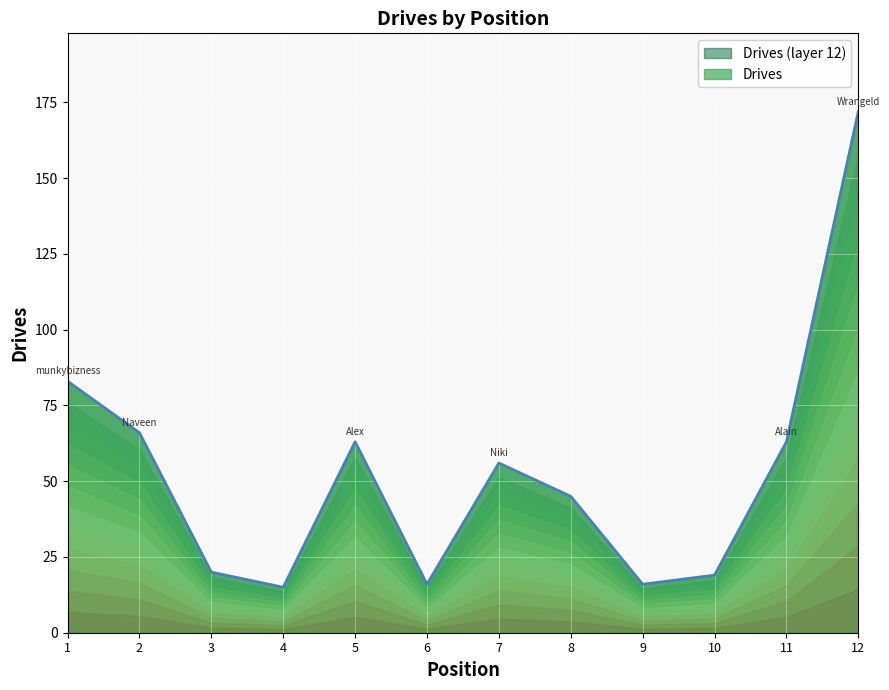

How many series are shown in this chart?

1